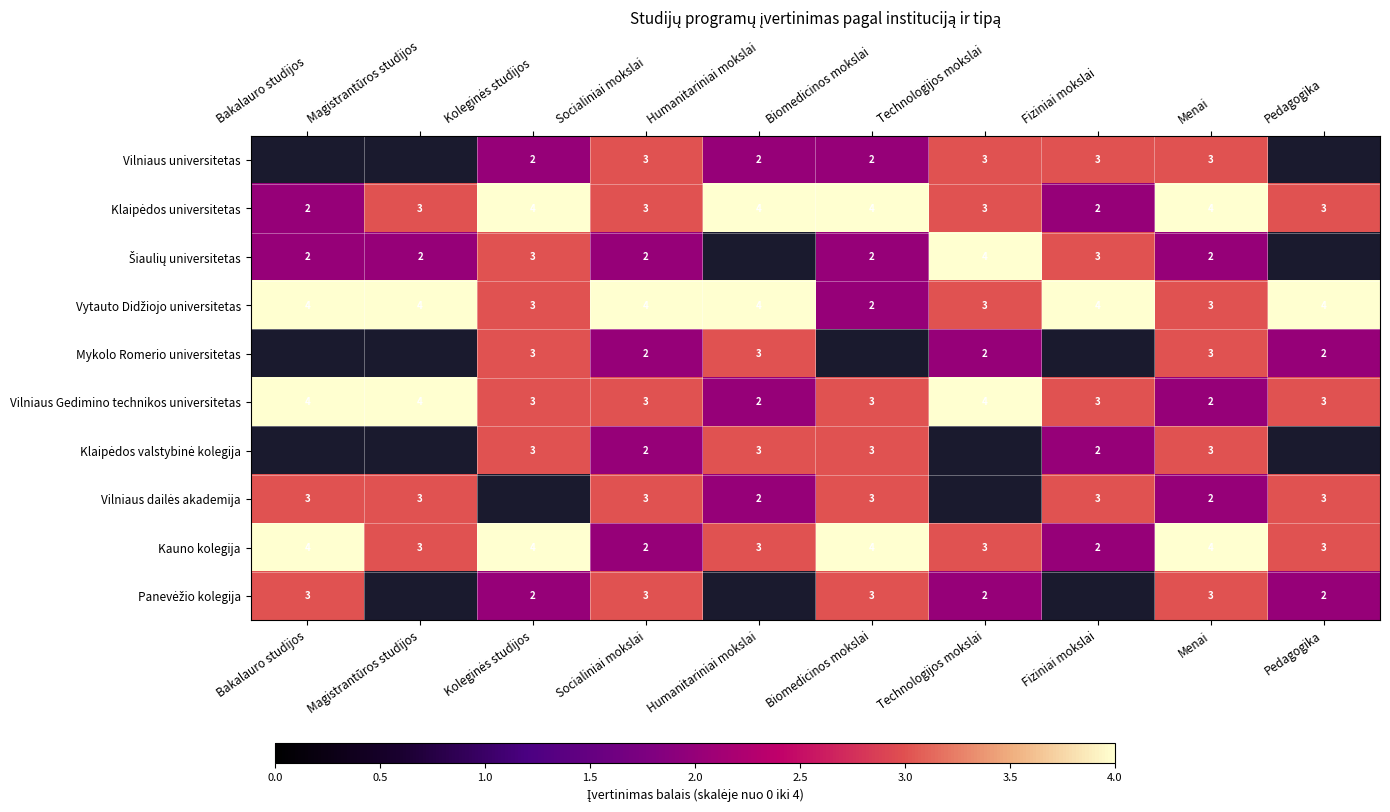

What is the sum of all Kauno kolegija values?

32